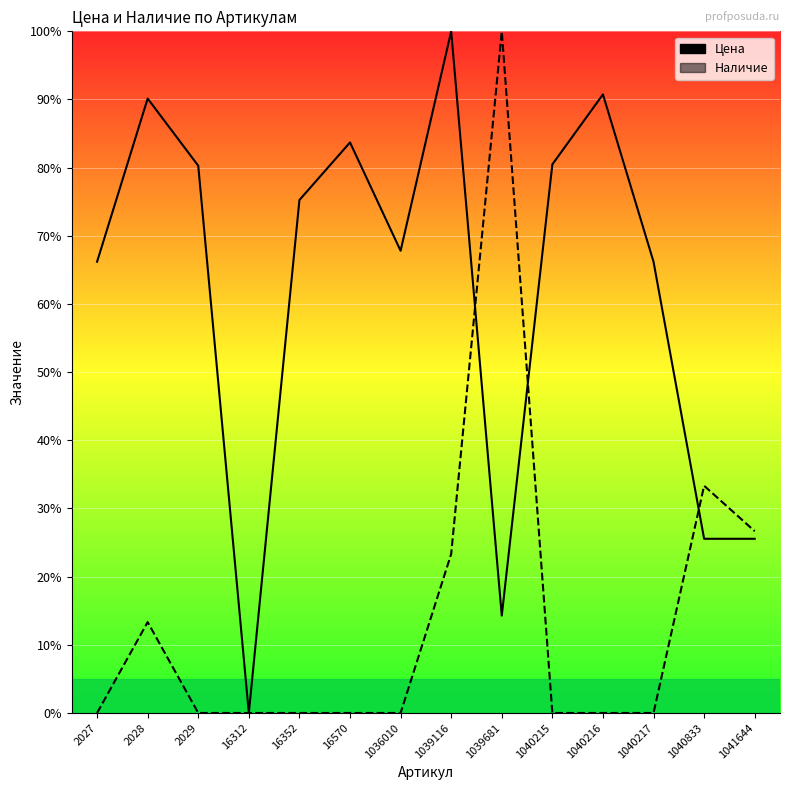

What is the maximum value for Цена?

100.0